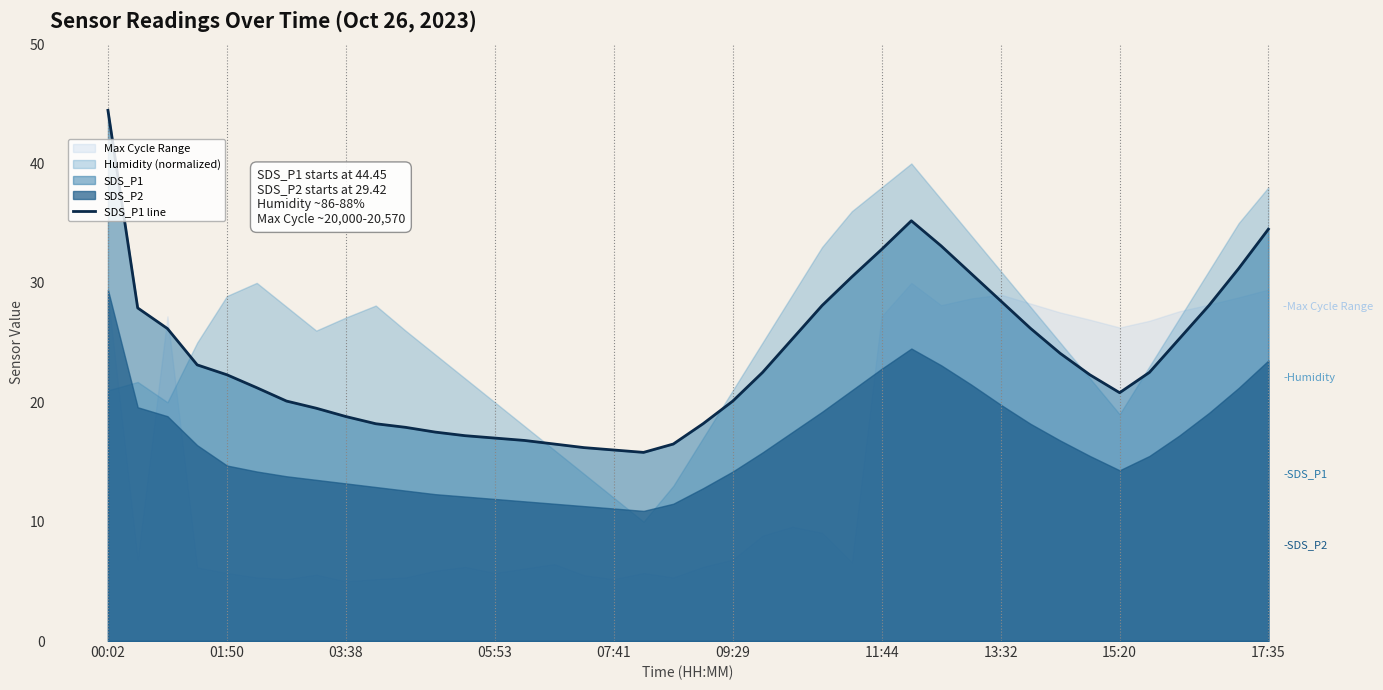

True or false: the data has more than 0 interior local peaks.

True